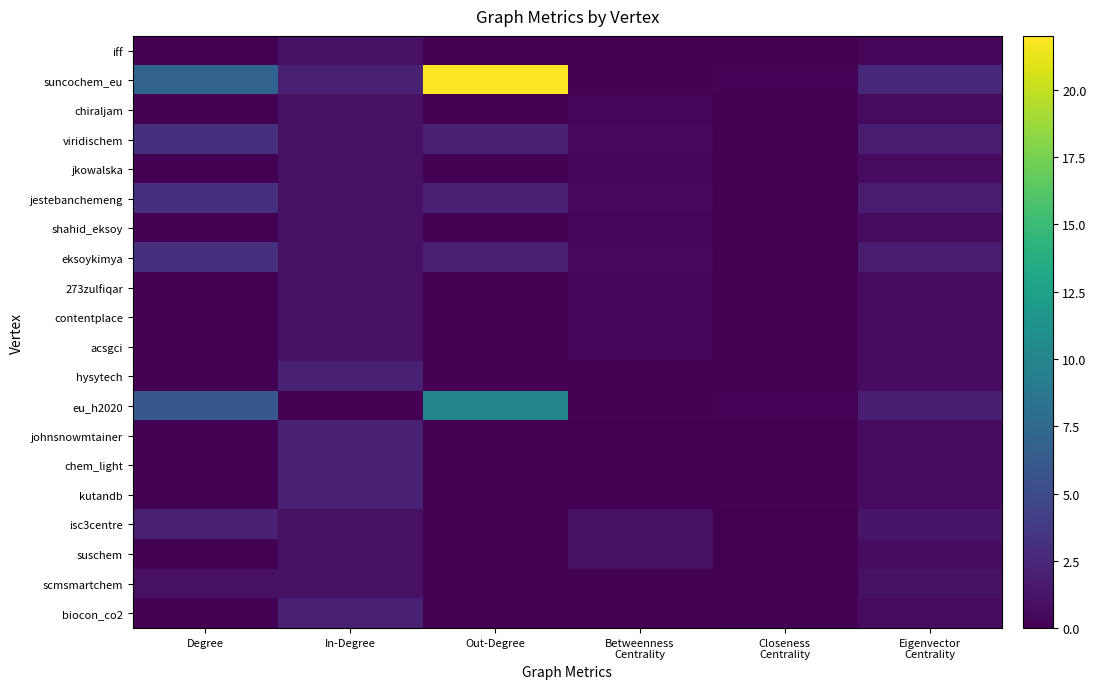

Reading left to right, list all the values displayed in this chart.

iff: Degree=0.0	In-Degree=1.0	Out-Degree=0.0	Betweenness
Centrality=0.1	Closeness
Centrality=0.1	Eigenvector
Centrality=0.4
suncochem_eu: Degree=7.0	In-Degree=2.0	Out-Degree=22.0	Betweenness
Centrality=0.1	Closeness
Centrality=0.2	Eigenvector
Centrality=2.4
chiraljam: Degree=0.0	In-Degree=1.0	Out-Degree=0.0	Betweenness
Centrality=0.3	Closeness
Centrality=0.0	Eigenvector
Centrality=0.6
viridischem: Degree=3.0	In-Degree=1.0	Out-Degree=2.0	Betweenness
Centrality=0.5	Closeness
Centrality=0.0	Eigenvector
Centrality=1.7
jkowalska: Degree=0.0	In-Degree=1.0	Out-Degree=0.0	Betweenness
Centrality=0.3	Closeness
Centrality=0.0	Eigenvector
Centrality=0.6
jestebanchemeng: Degree=3.0	In-Degree=1.0	Out-Degree=2.0	Betweenness
Centrality=0.5	Closeness
Centrality=0.0	Eigenvector
Centrality=1.7
shahid_eksoy: Degree=0.0	In-Degree=1.0	Out-Degree=0.0	Betweenness
Centrality=0.3	Closeness
Centrality=0.0	Eigenvector
Centrality=0.6
eksoykimya: Degree=3.0	In-Degree=1.0	Out-Degree=2.0	Betweenness
Centrality=0.5	Closeness
Centrality=0.0	Eigenvector
Centrality=1.7
273zulfiqar: Degree=0.0	In-Degree=1.0	Out-Degree=0.0	Betweenness
Centrality=0.3	Closeness
Centrality=0.0	Eigenvector
Centrality=0.6
contentplace: Degree=0.0	In-Degree=1.0	Out-Degree=0.0	Betweenness
Centrality=0.3	Closeness
Centrality=0.0	Eigenvector
Centrality=0.6
acsgci: Degree=0.0	In-Degree=1.0	Out-Degree=0.0	Betweenness
Centrality=0.3	Closeness
Centrality=0.0	Eigenvector
Centrality=0.6
hysytech: Degree=0.0	In-Degree=2.0	Out-Degree=0.0	Betweenness
Centrality=0.1	Closeness
Centrality=0.1	Eigenvector
Centrality=0.7
eu_h2020: Degree=6.0	In-Degree=0.0	Out-Degree=10.0	Betweenness
Centrality=0.1	Closeness
Centrality=0.2	Eigenvector
Centrality=1.8
johnsnowmtainer: Degree=0.0	In-Degree=2.0	Out-Degree=0.0	Betweenness
Centrality=0.1	Closeness
Centrality=0.1	Eigenvector
Centrality=0.7
chem_light: Degree=0.0	In-Degree=2.0	Out-Degree=0.0	Betweenness
Centrality=0.1	Closeness
Centrality=0.1	Eigenvector
Centrality=0.7
kutandb: Degree=0.0	In-Degree=2.0	Out-Degree=0.0	Betweenness
Centrality=0.1	Closeness
Centrality=0.1	Eigenvector
Centrality=0.7
isc3centre: Degree=2.0	In-Degree=1.0	Out-Degree=0.0	Betweenness
Centrality=1.0	Closeness
Centrality=0.0	Eigenvector
Centrality=1.3
suschem: Degree=0.0	In-Degree=1.0	Out-Degree=0.0	Betweenness
Centrality=1.0	Closeness
Centrality=0.0	Eigenvector
Centrality=0.7
scmsmartchem: Degree=1.0	In-Degree=1.0	Out-Degree=0.0	Betweenness
Centrality=0.0	Closeness
Centrality=0.0	Eigenvector
Centrality=1.0
biocon_co2: Degree=0.0	In-Degree=2.0	Out-Degree=0.0	Betweenness
Centrality=0.1	Closeness
Centrality=0.1	Eigenvector
Centrality=0.7